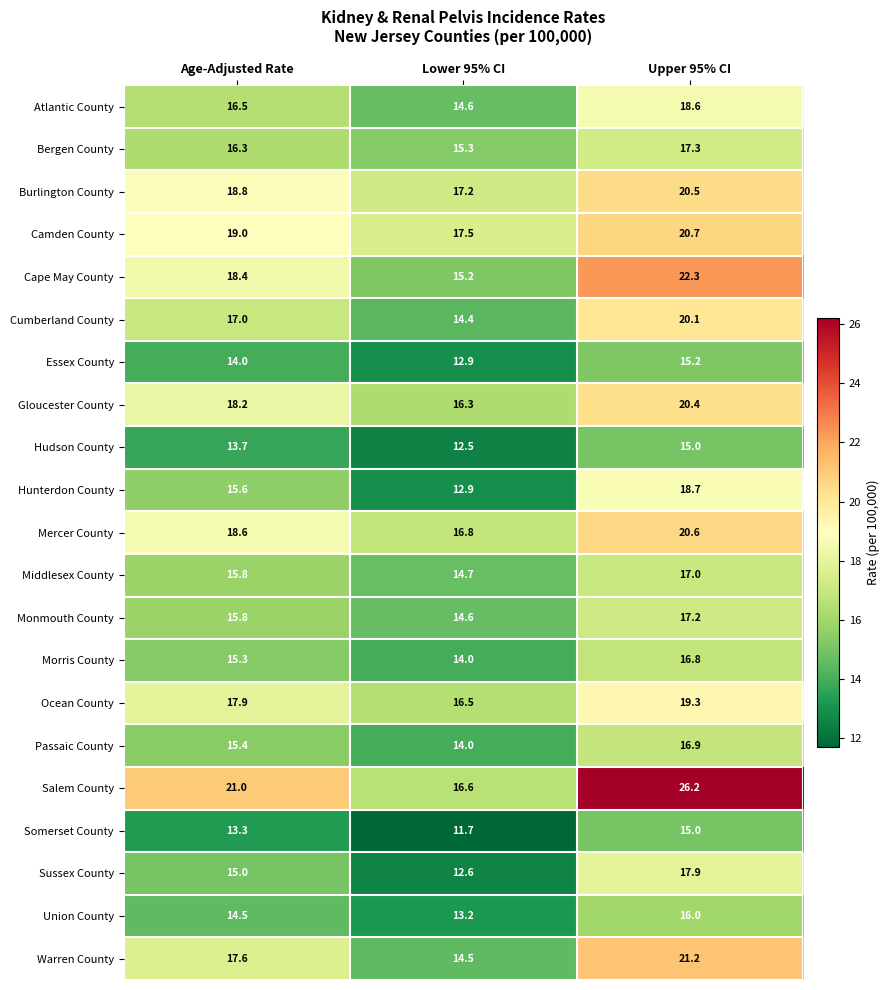

The value of Middlesex County at Lower 95% CI is 14.7. True or false?

True